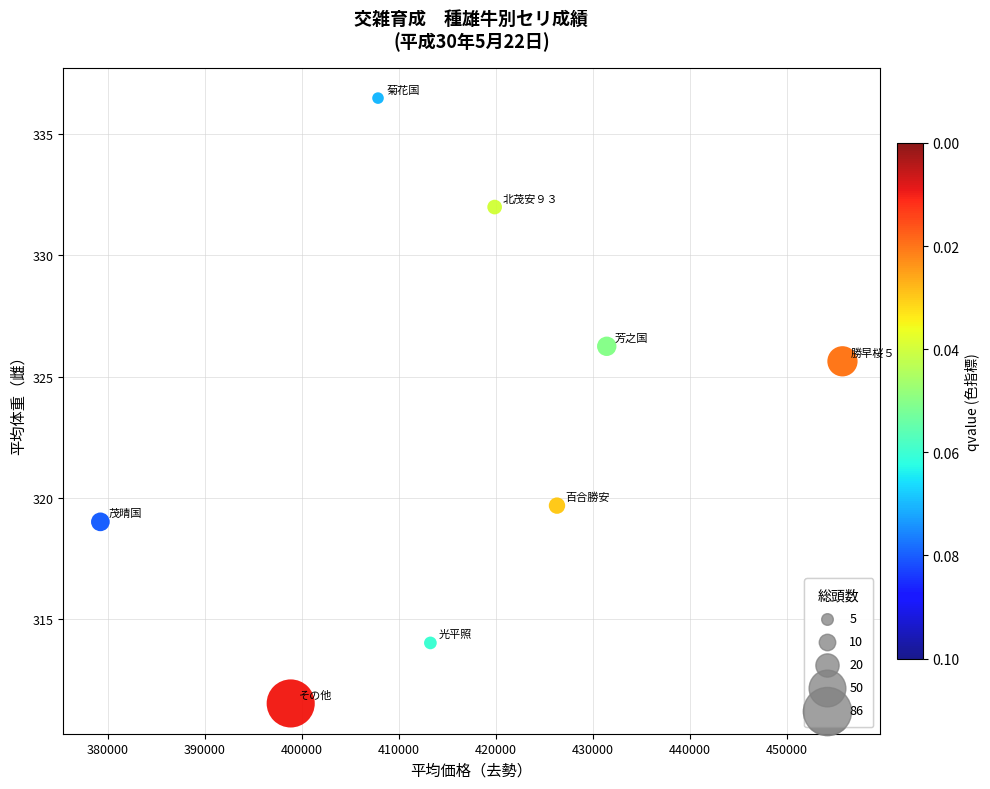

What Y value in the scatter plot is closest to 324?

325.6